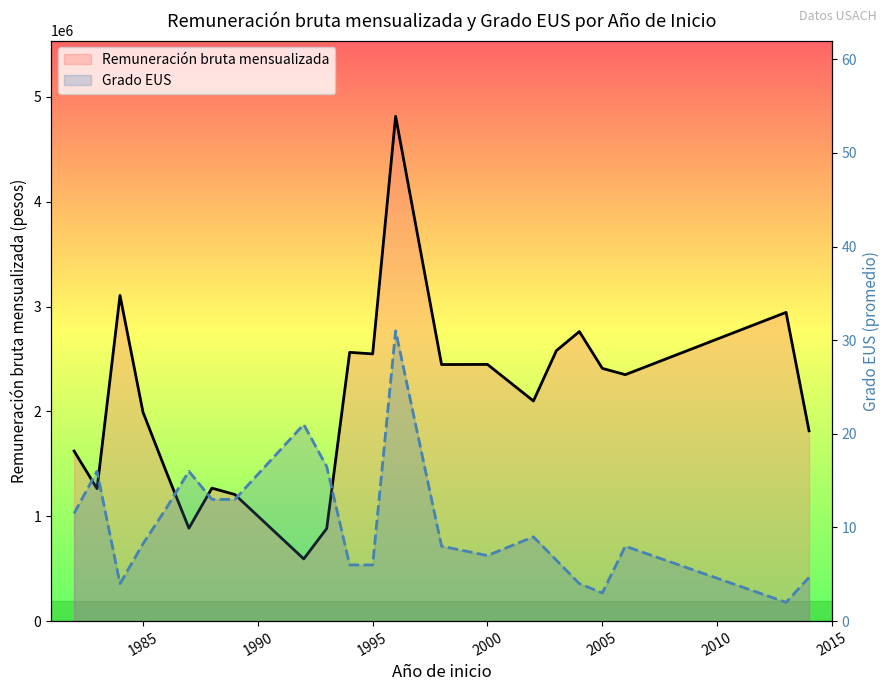

What is the average value of the Remuneración bruta mensualizada series?

2092394.9